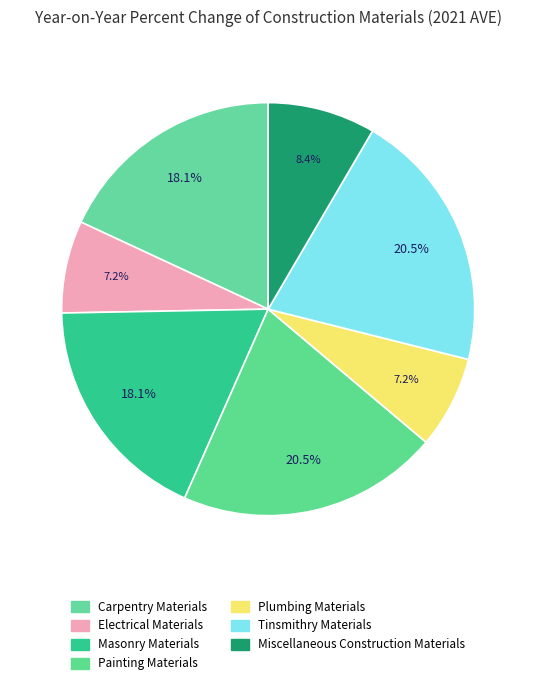

What is the largest slice in the pie chart?

Painting Materials